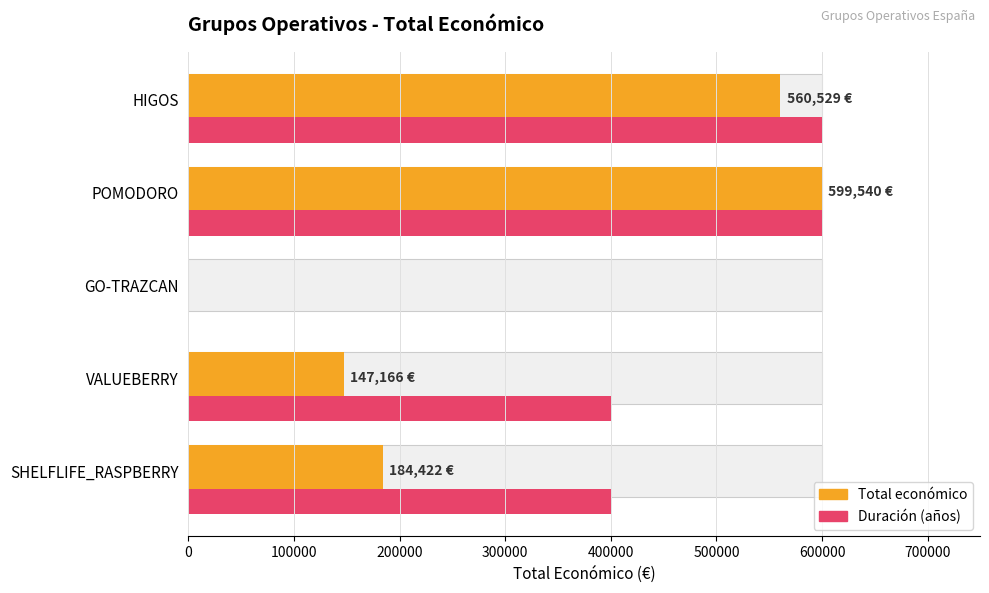

What is the average value?

298331